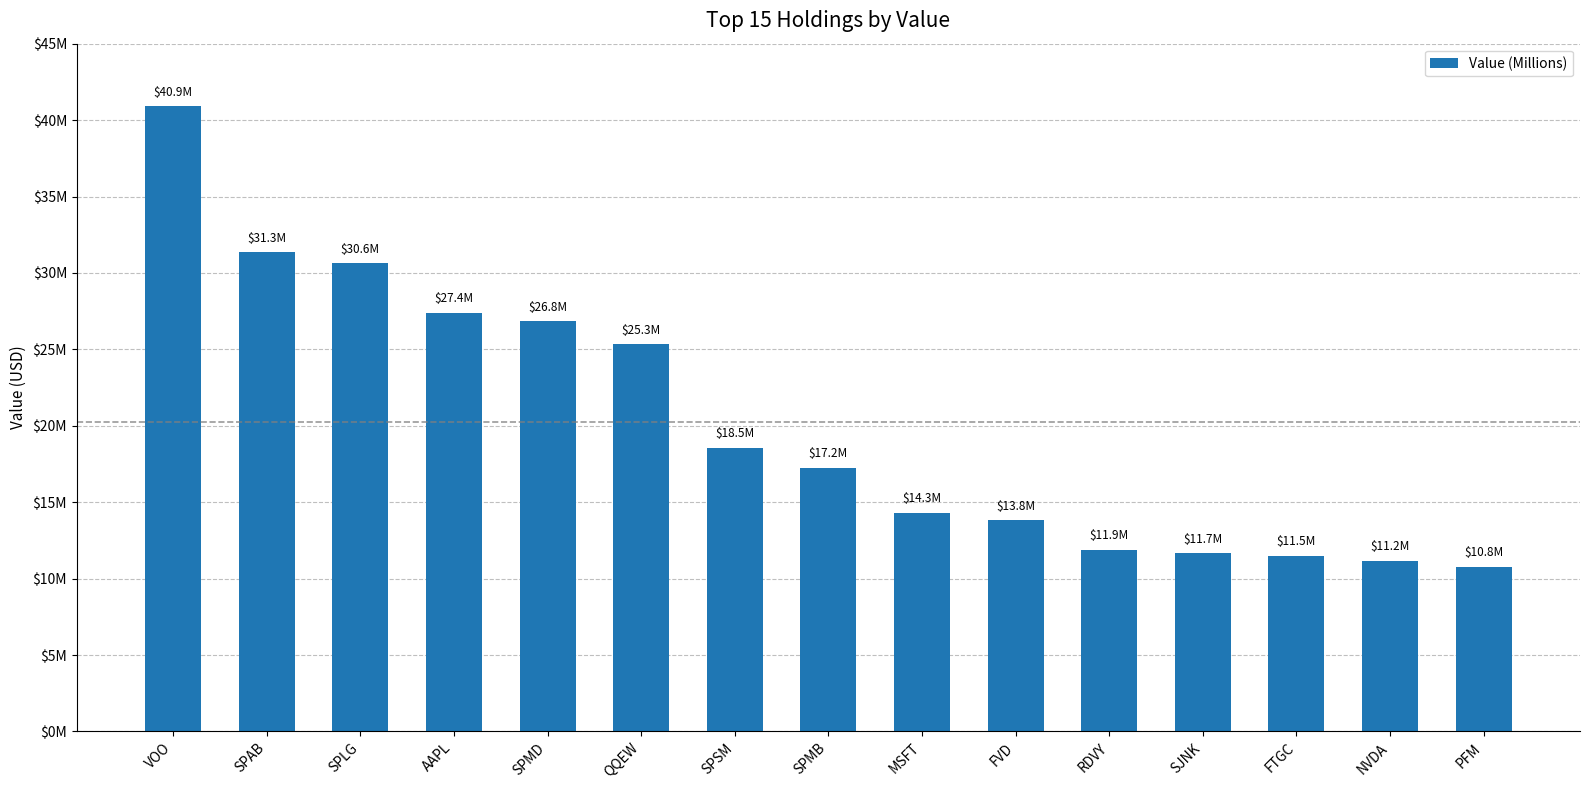

Rank the categories by value from lowest to highest.

PFM, NVDA, FTGC, SJNK, RDVY, FVD, MSFT, SPMB, SPSM, QQEW, SPMD, AAPL, SPLG, SPAB, VOO